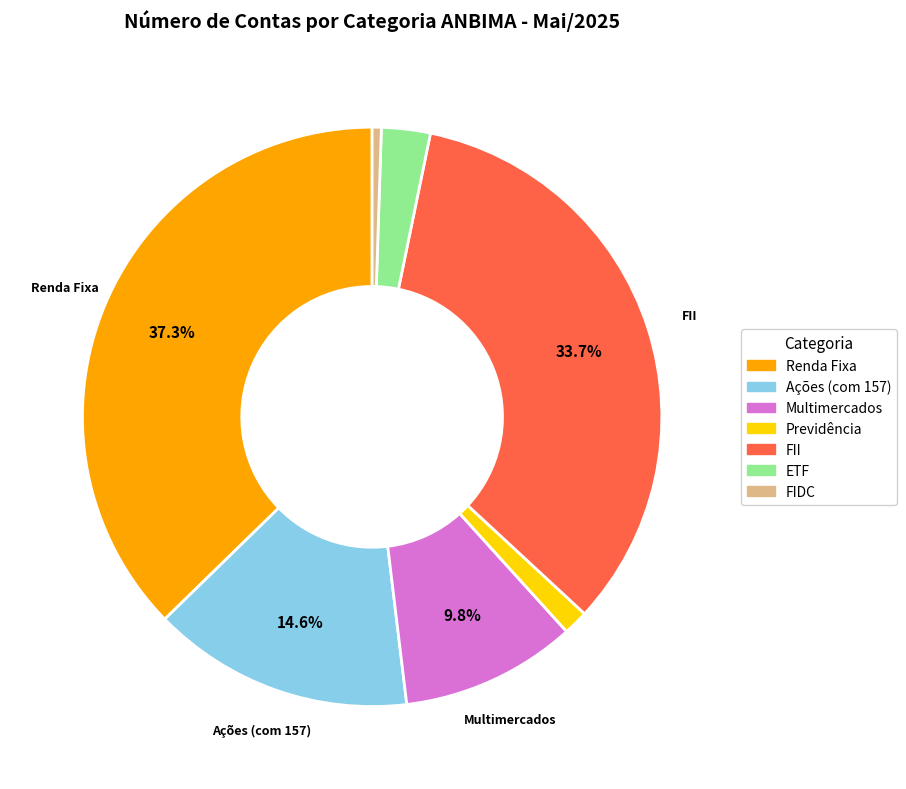

To the nearest percent, what portion does ETF represent?

3%